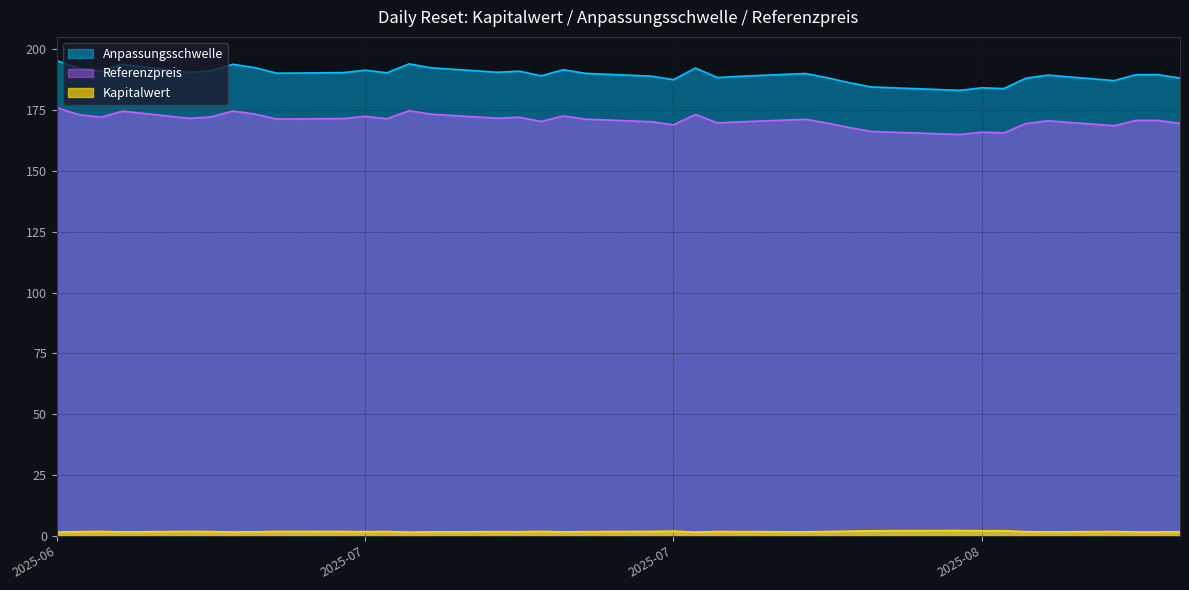

Rank the series by their maximum value, from lowest to highest.

Kapitalwert, Referenzpreis, Anpassungsschwelle